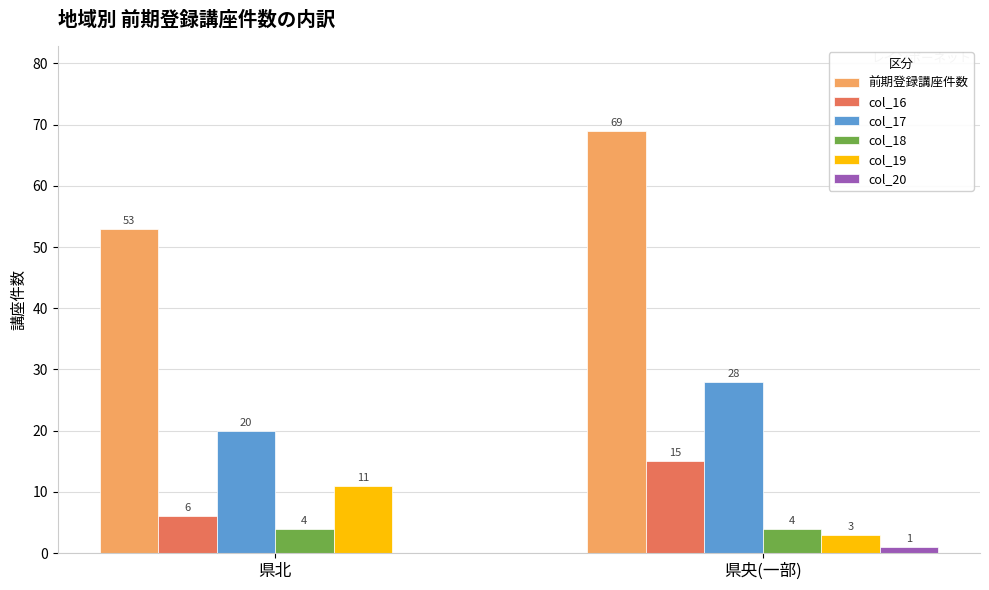

What is the maximum value shown in the chart?

69